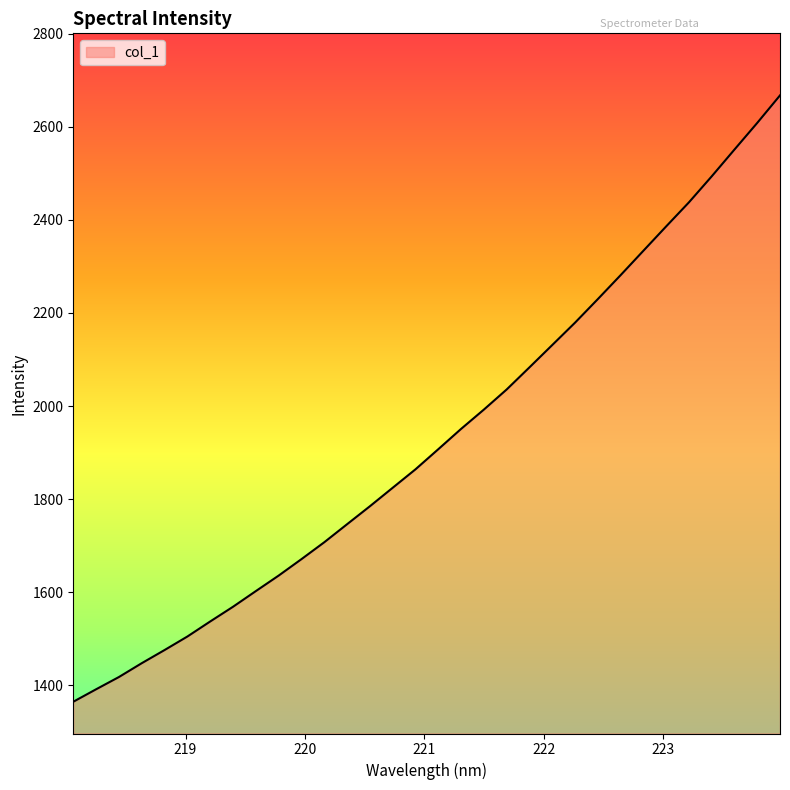

True or false: there are more than 2 points higher than both neighbors.

False